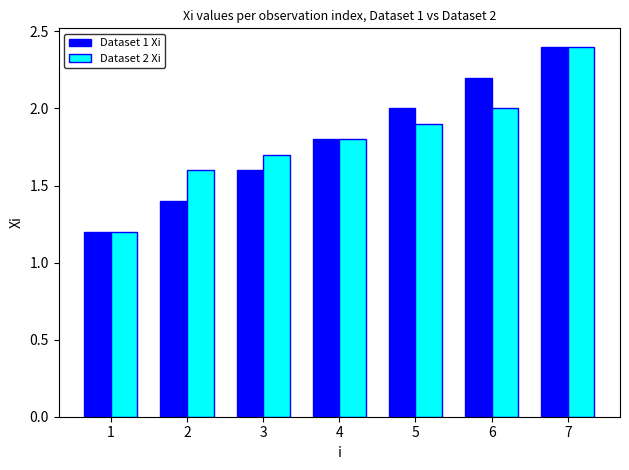

Count the number of data series in this chart.

2